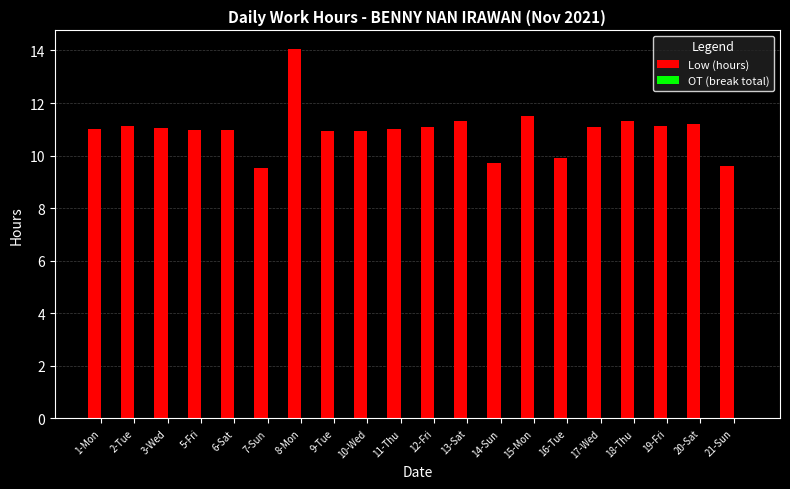

How many bars are there in total?

20